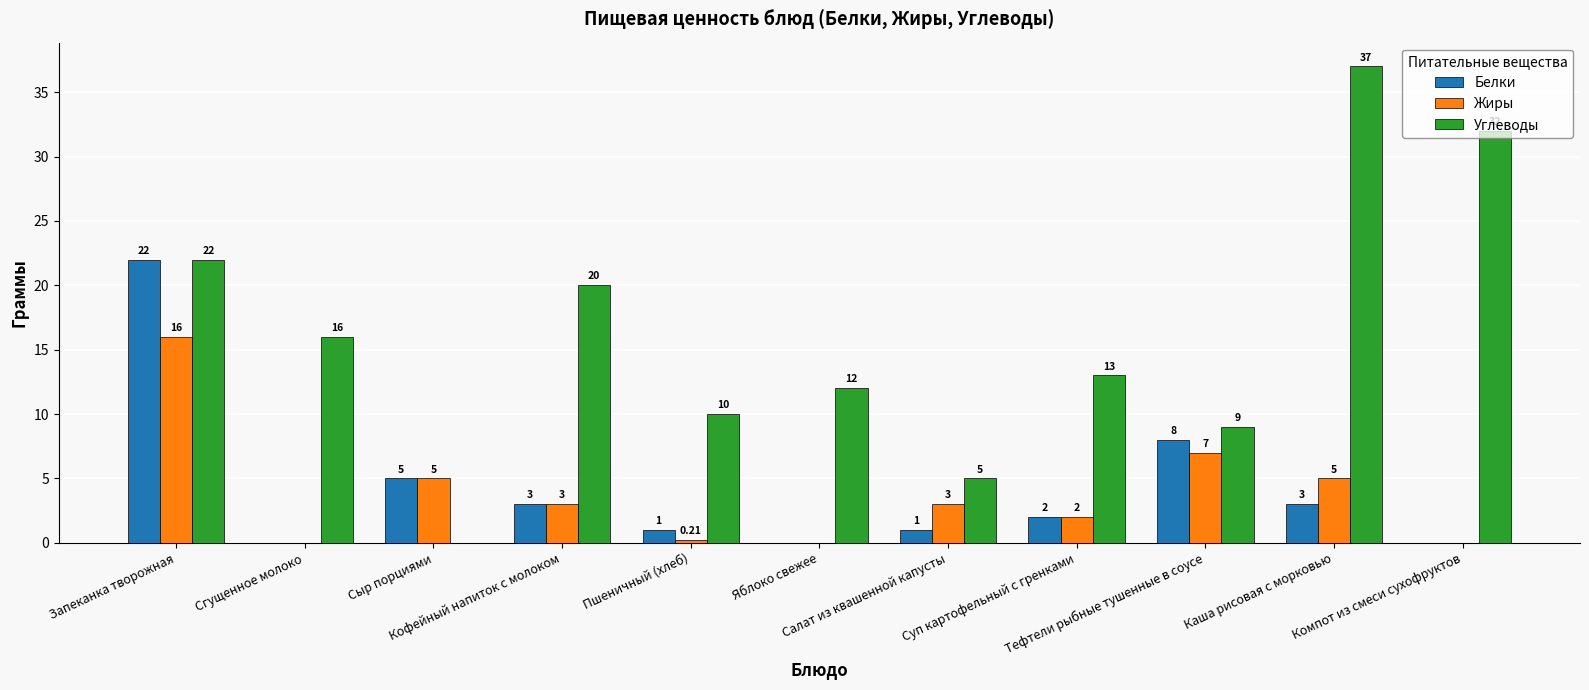

Which series has the largest total across all categories?

Углеводы